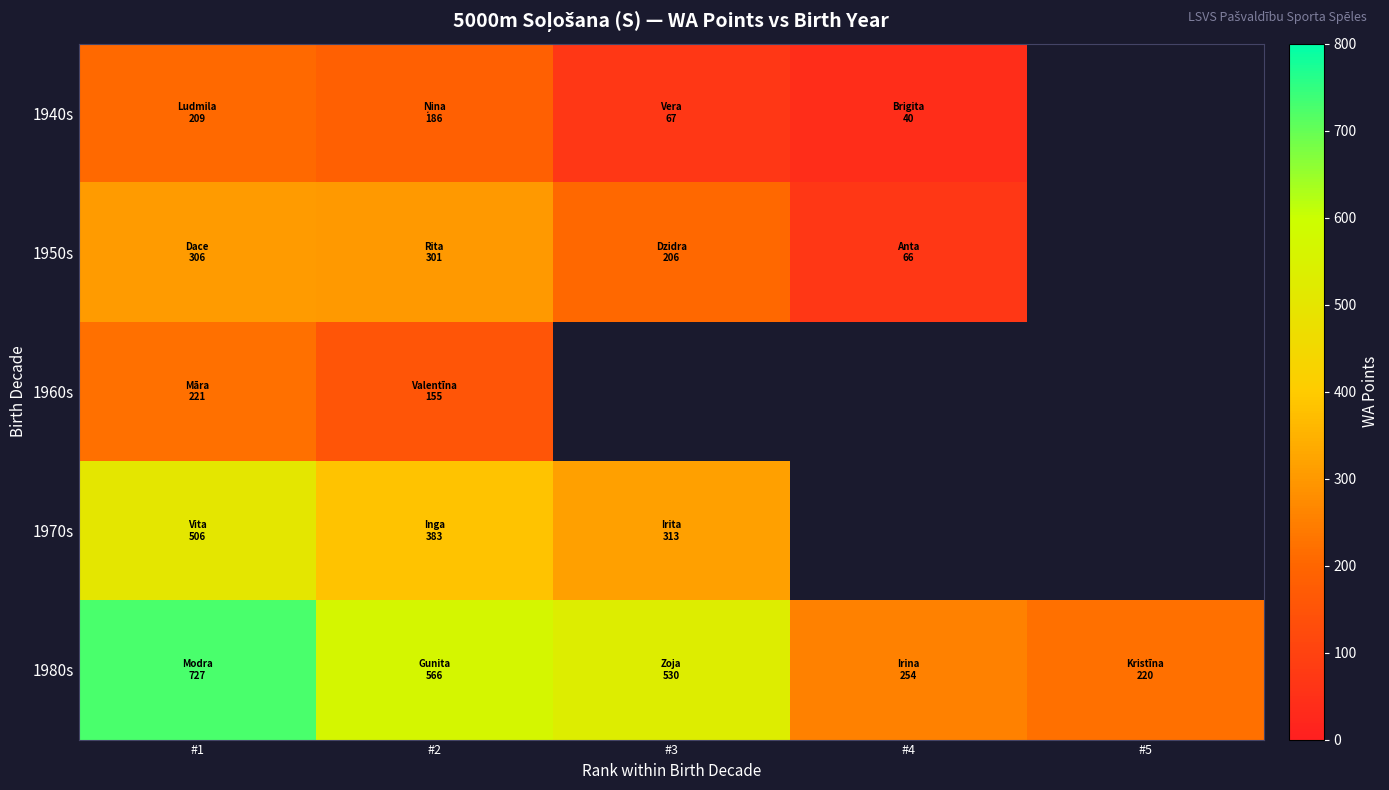

The 1970s series shows 383.0 at #2. True or false?

True